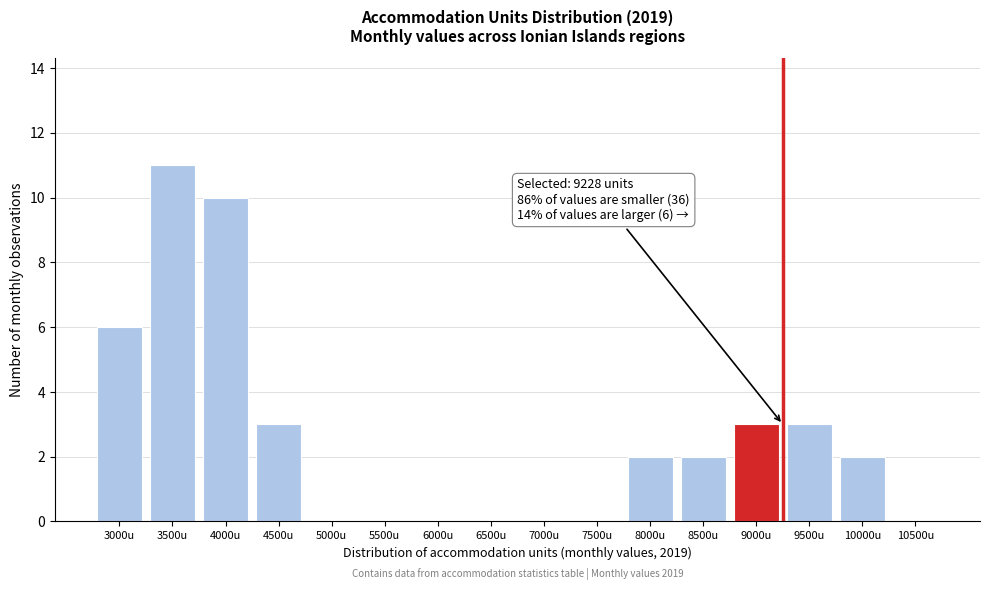

Reading left to right, list all the values displayed in this chart.

3000u=6	3500u=11	4000u=10	4500u=3	5000u=0	5500u=0	6000u=0	6500u=0	7000u=0	7500u=0	8000u=2	8500u=2	9000u=3	9500u=3	10000u=2	10500u=0